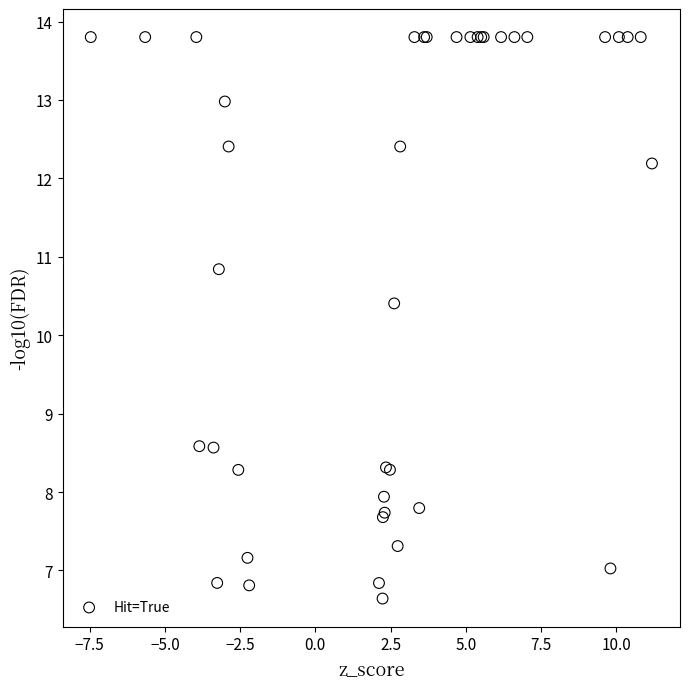

What Y value in the scatter plot is closest to 10?

10.4